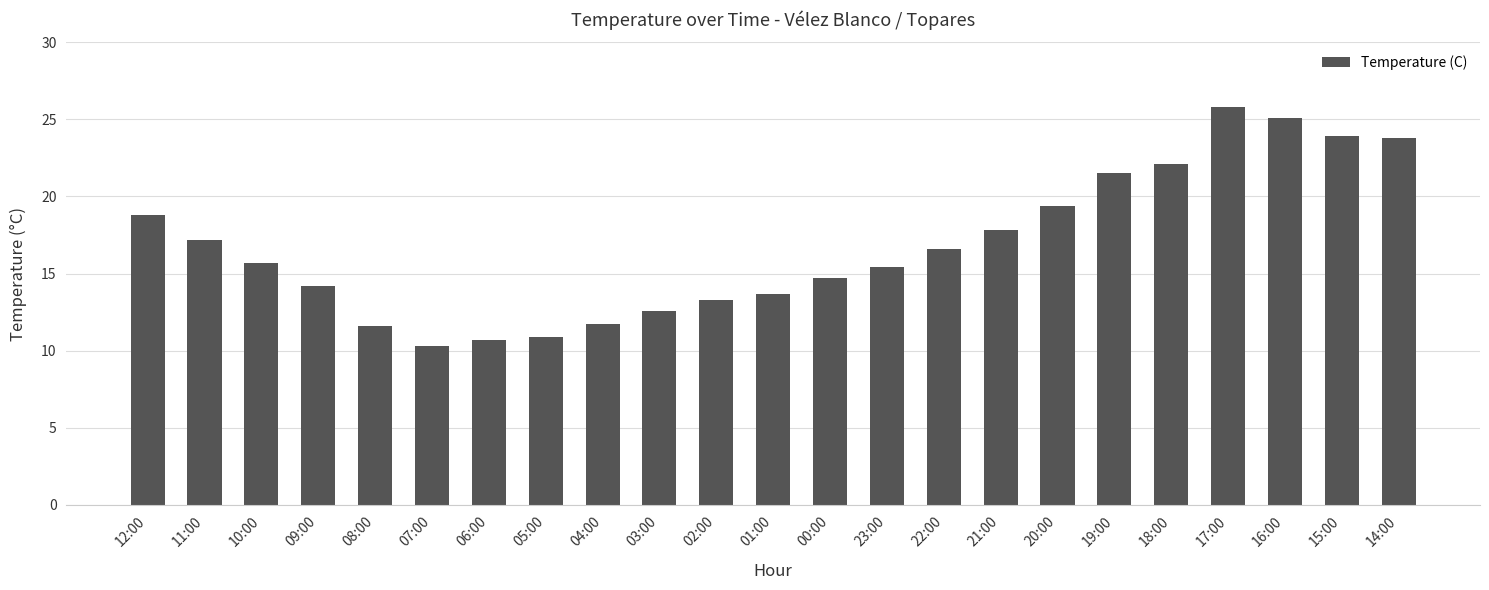

What is the change in value from 05:00 to 01:00?

+2.8